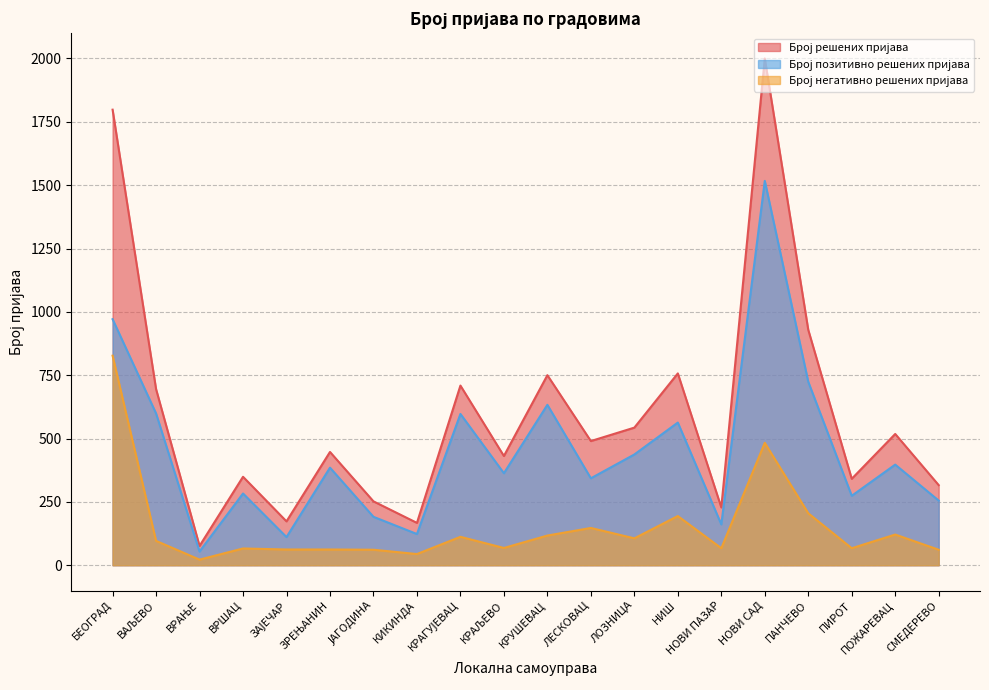

What is the label of the 8th point from the left?

КИКИНДА